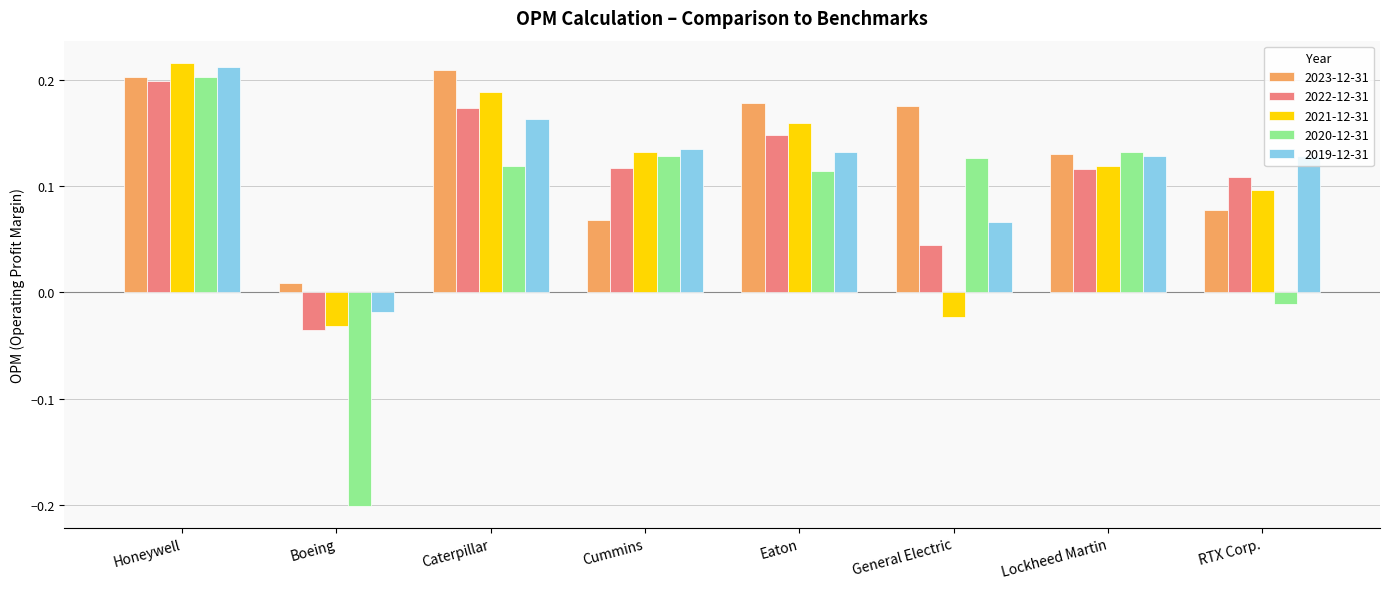

What is the sum of all 2021-12-31 values?

0.9